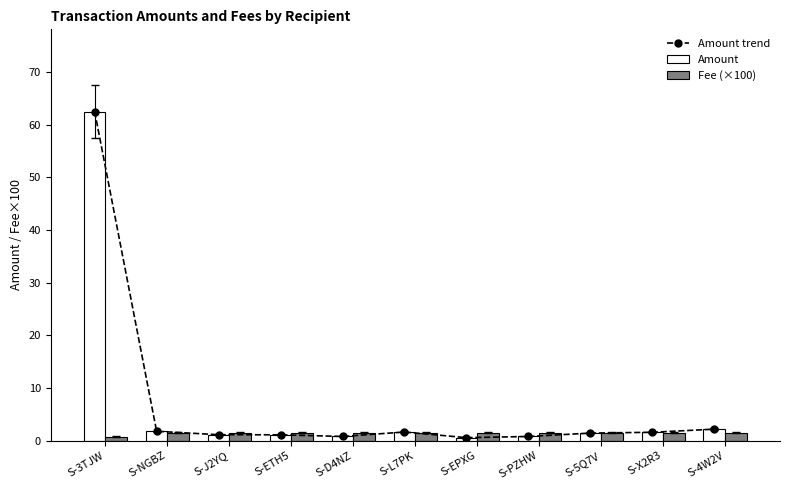

Between S-3TJW and S-D4NZ, which is larger?

S-3TJW